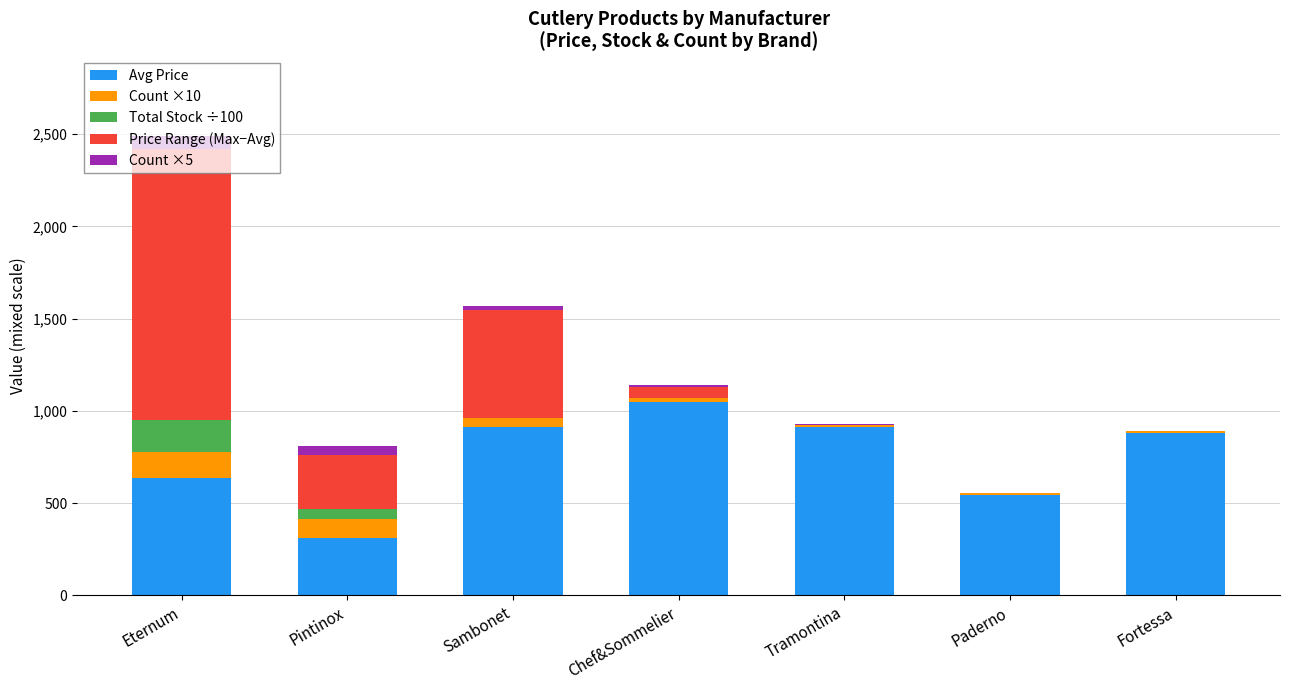

At which category is the sum across all series the highest?

Eternum